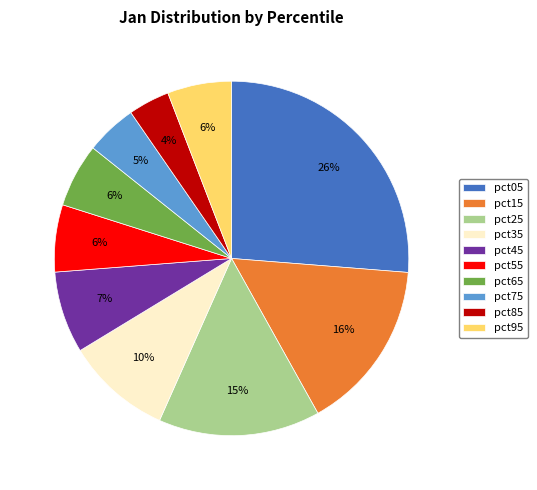

Approximately how many times larger is the value at pct25 compared to pct05?

0.6